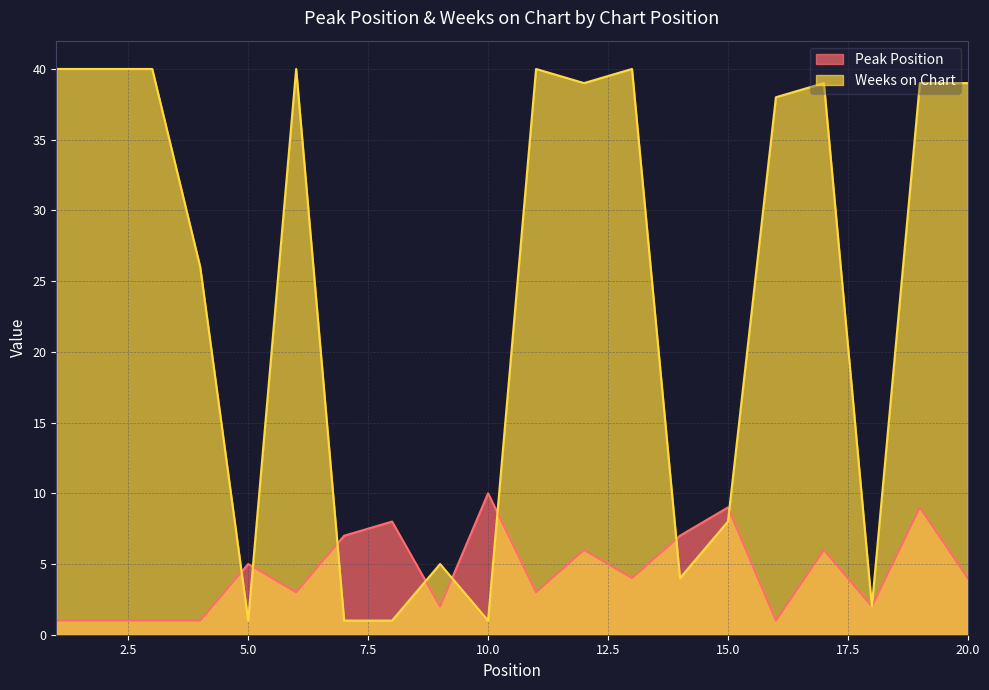

What is the difference between the Peak Position values at 14 and 11?

4